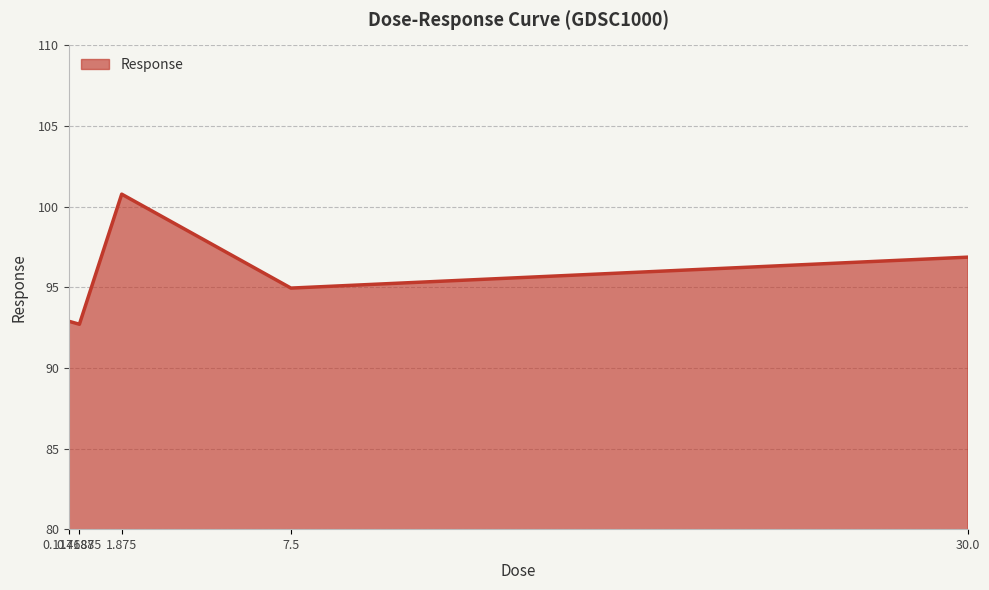

What is the sum of all values?

478.2